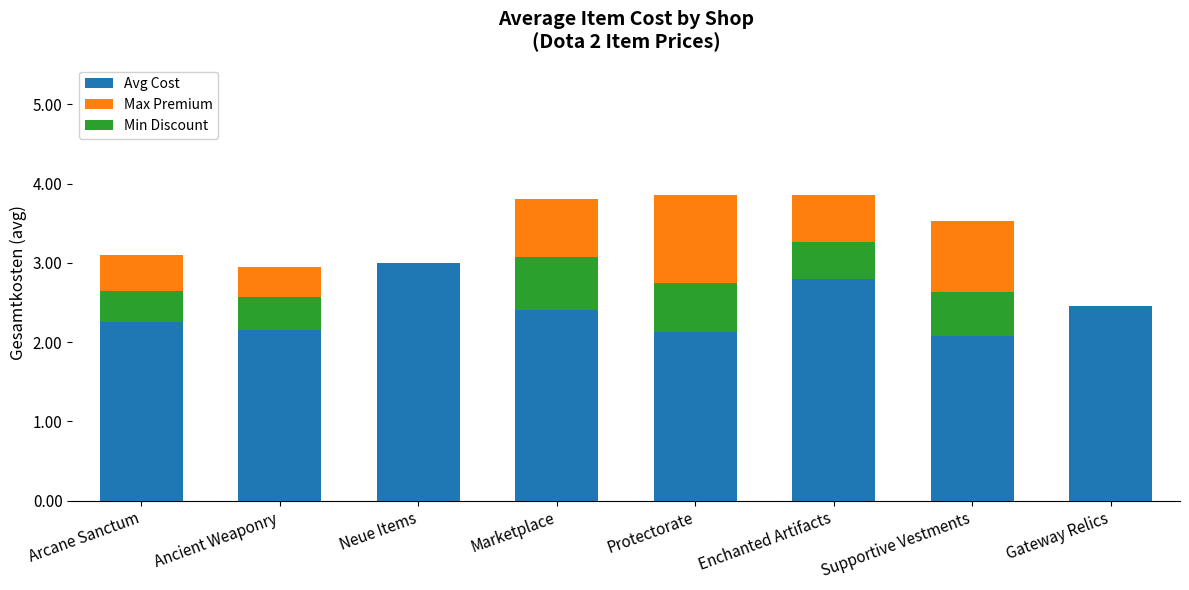

Which category has the lowest value in the Min Discount series?

Neue Items